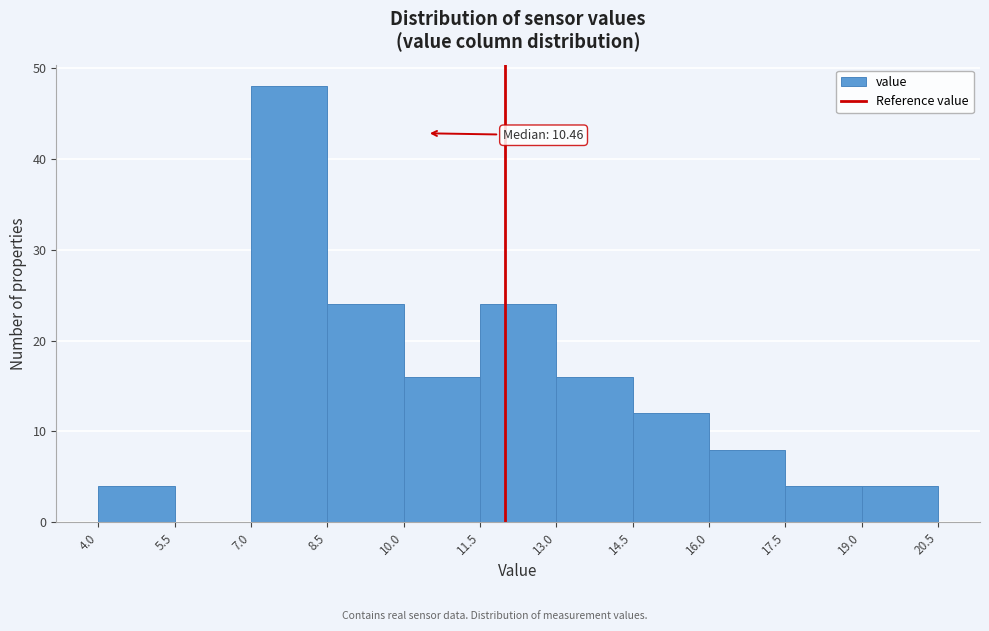

Over which range of the x-axis is the bar tallest?

7.0 to 8.5